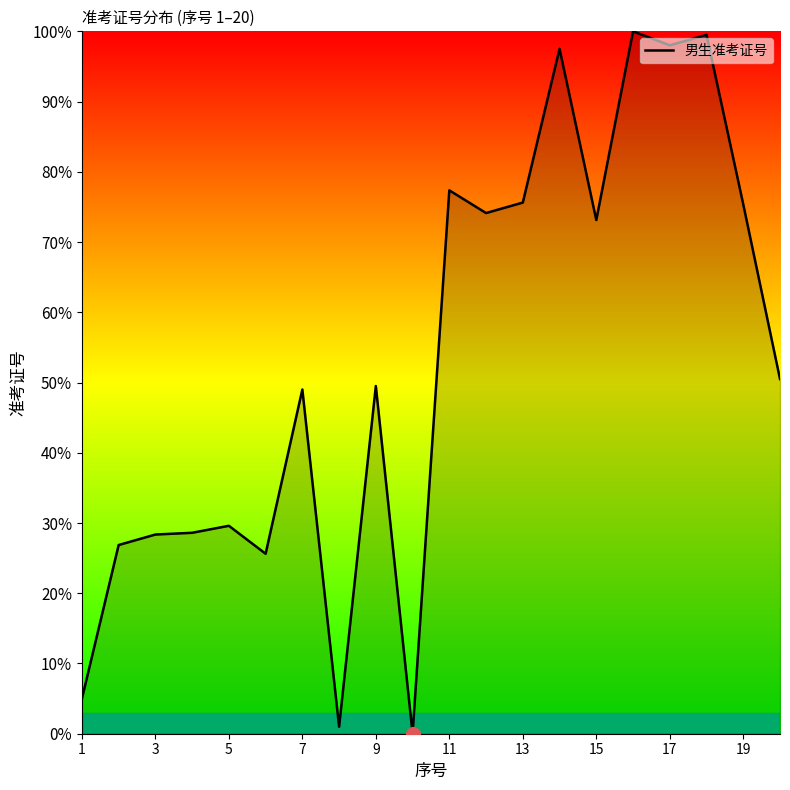

Does the chart display data point markers on the line(s)?

No